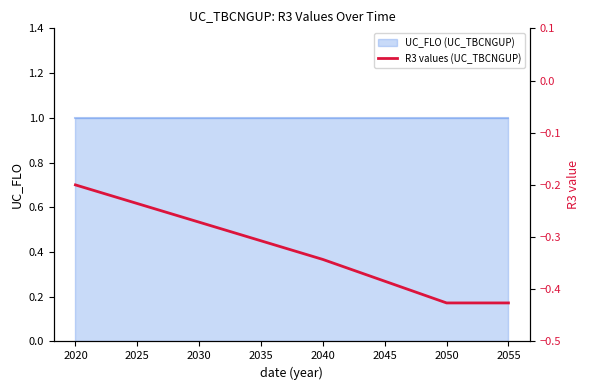

List the labels in order of value, smallest first.

2050, 2055, 2045, 2040, 2035, 2030, 2025, 2020